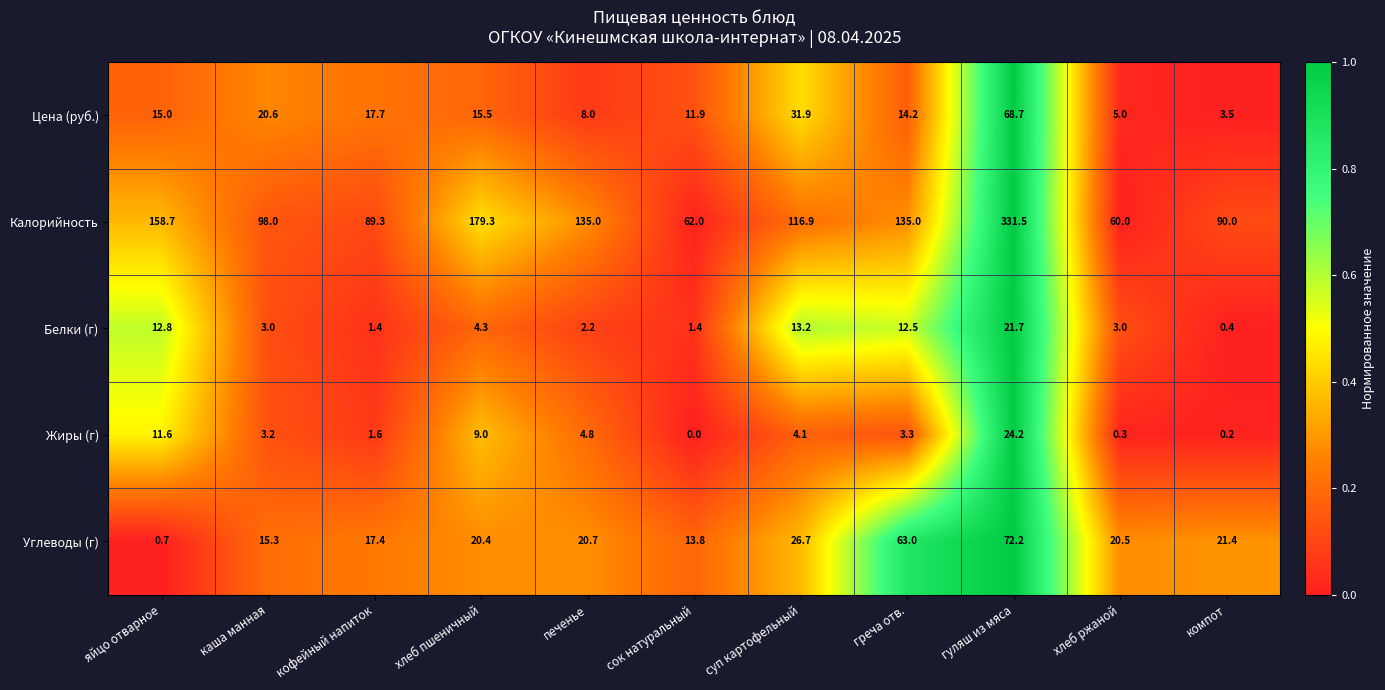

What is the total value across all series at кофейный напиток?

127.4